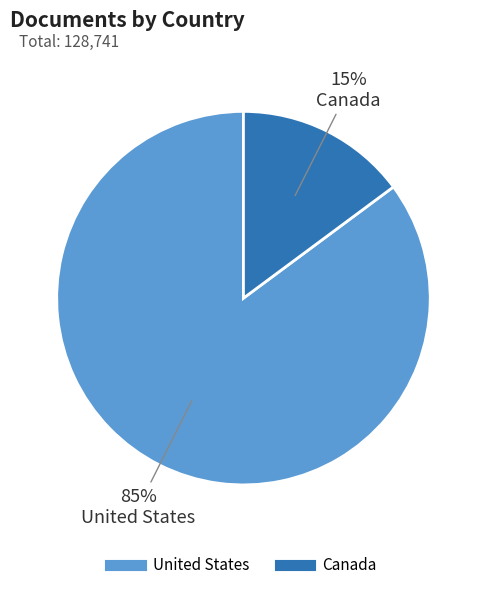

To the nearest percent, what percentage of the pie is United States?

85%